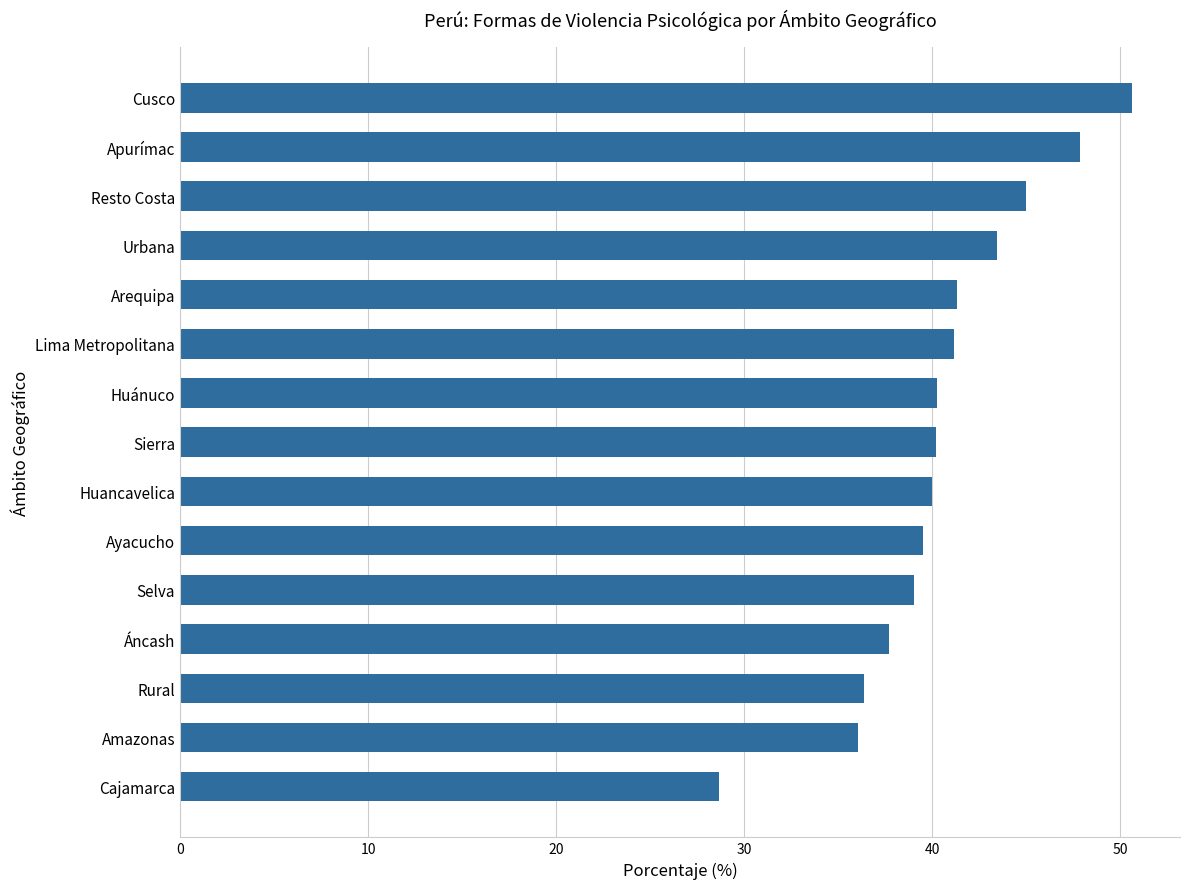

What is the difference between the second highest and second lowest values?

11.8